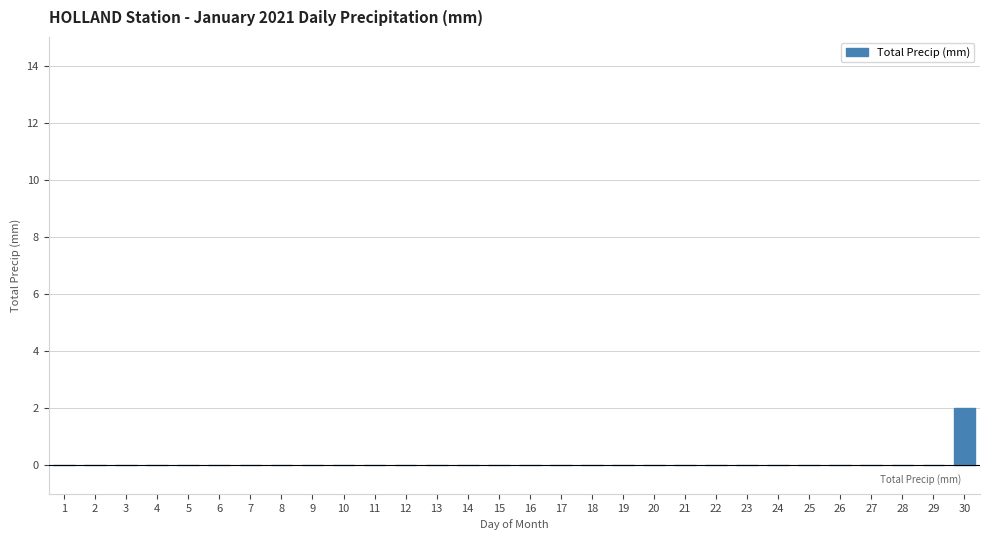

Reading left to right, transcribe all the data shown in this chart.

1=0	2=0	3=0	4=0	5=0	6=0	7=0	8=0	9=0	10=0	11=0	12=0	13=0	14=0	15=0	16=0	17=0	18=0	19=0	20=0	21=0	22=0	23=0	24=0	25=0	26=0	27=0	28=0	29=0	30=2